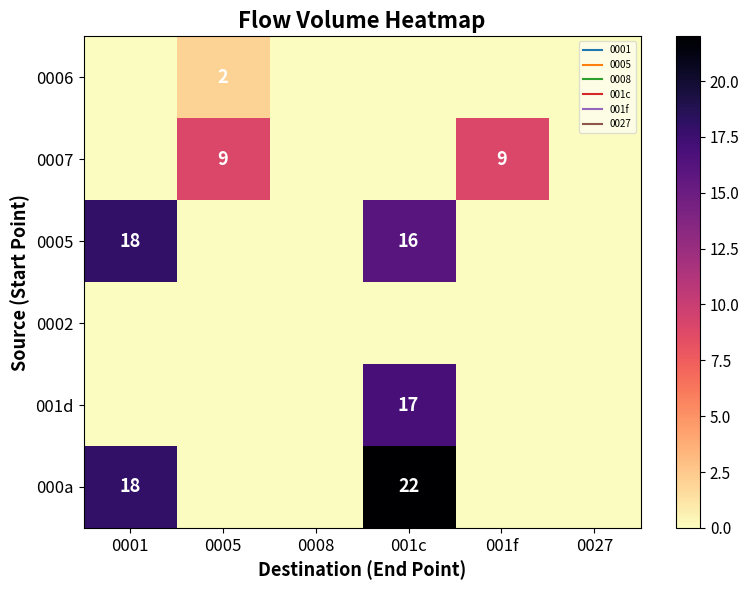

At 001f, list the series in order from largest to smallest.

0007, 0006, 0005, 0002, 001d, 000a